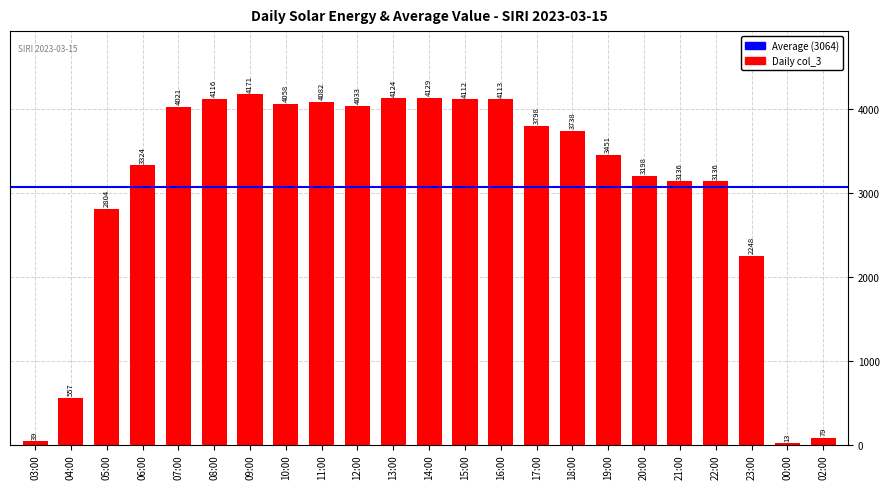

Count the number of categories in the chart.

23